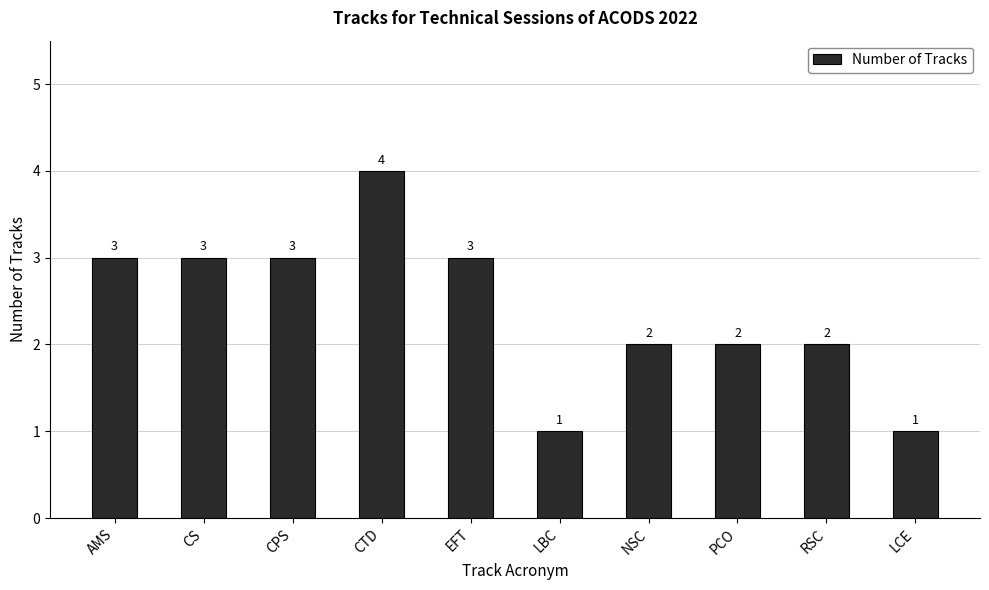

What is the difference between the maximum and minimum values?

3